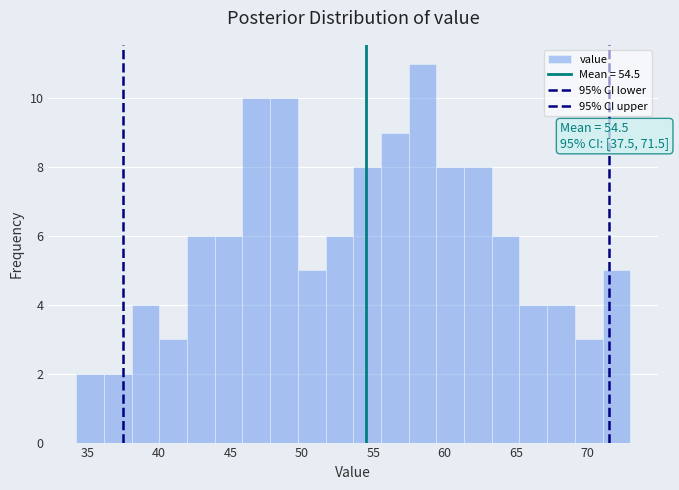

Read against the x-axis, roughly where is the centre of the tallest bar?

58.5